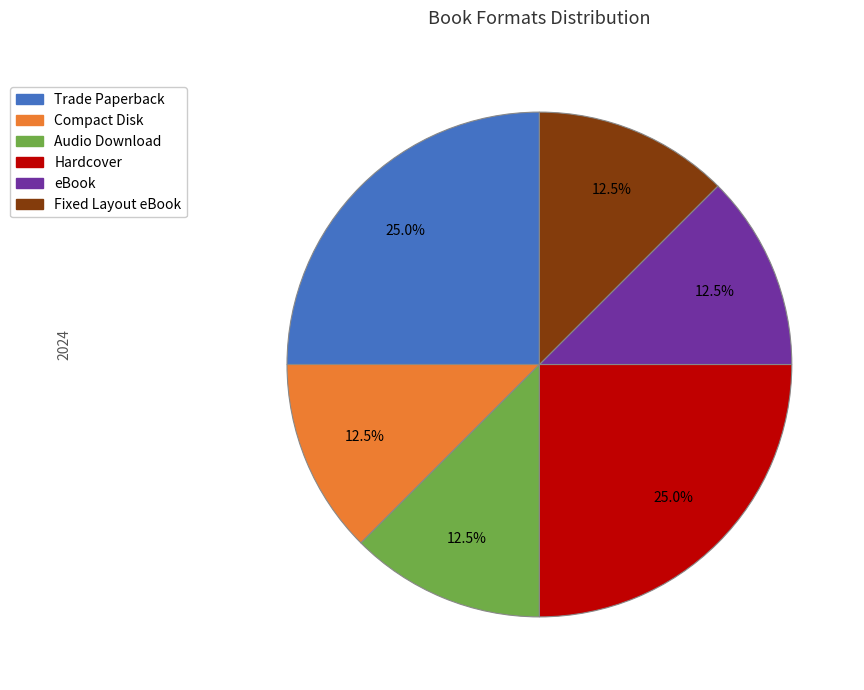

Between Hardcover and Fixed Layout eBook, which is larger?

Hardcover